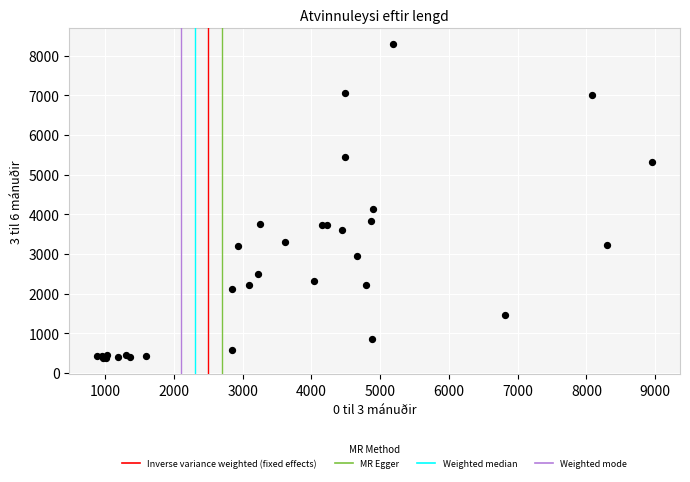

What Y value in the scatter plot is closest to 4328?

4123